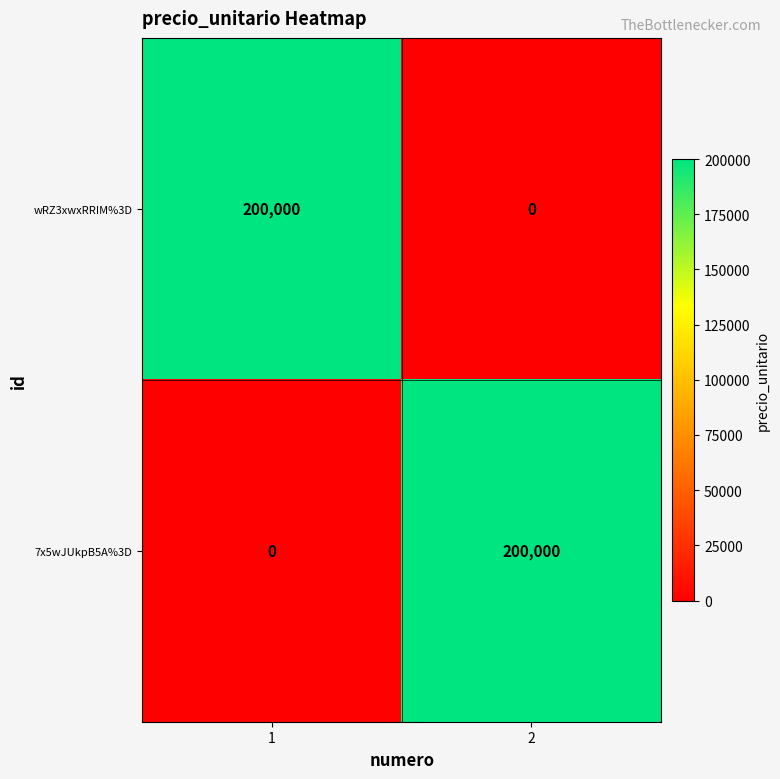

How many values in the 7x5wJUkpB5A%3D series are below 200000?

1